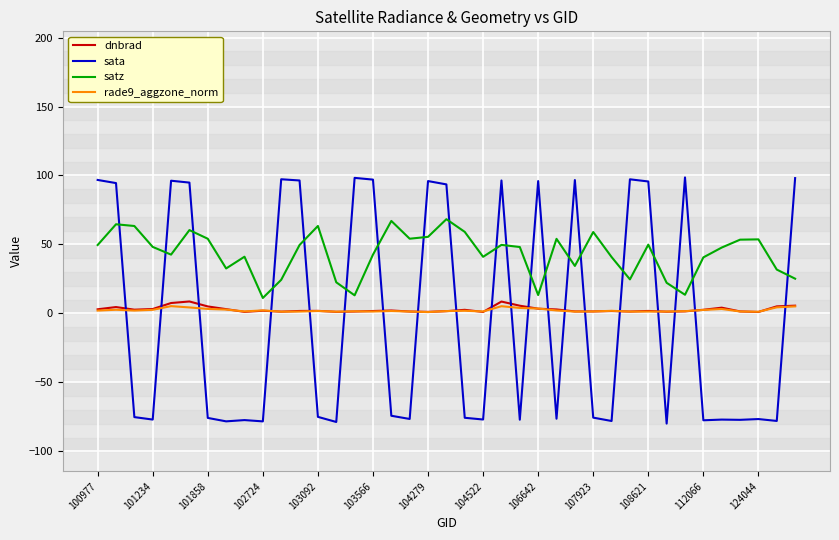

Rank the series by their maximum value, from highest to lowest.

sata, satz, dnbrad, rade9_aggzone_norm